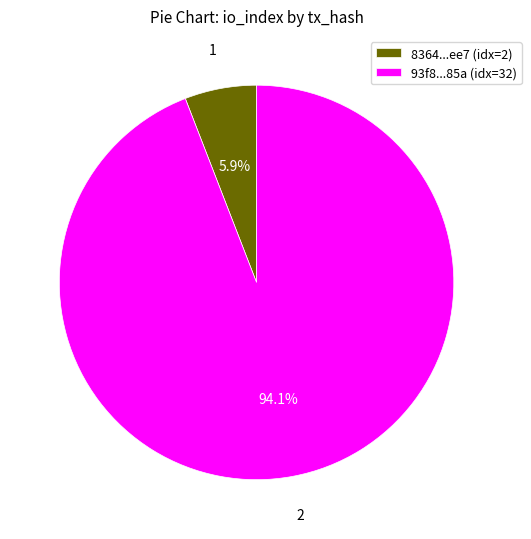

Is there any slice that represents more than half of the pie?

Yes